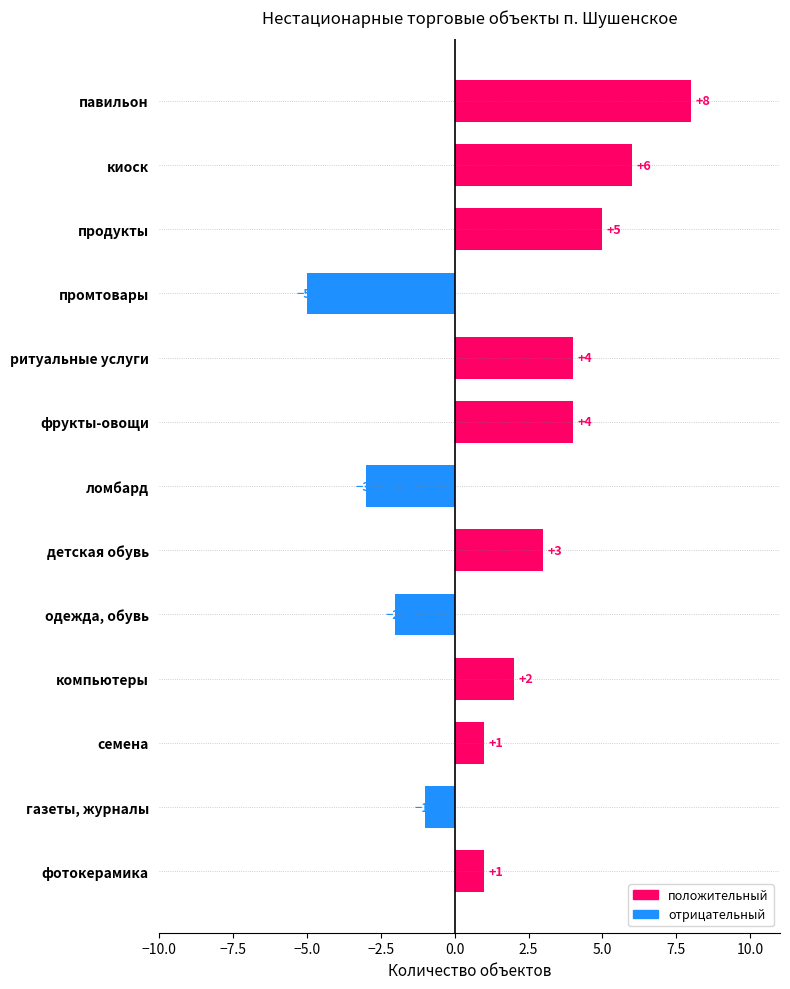

Which label corresponds to the smallest value in the chart?

промтовары